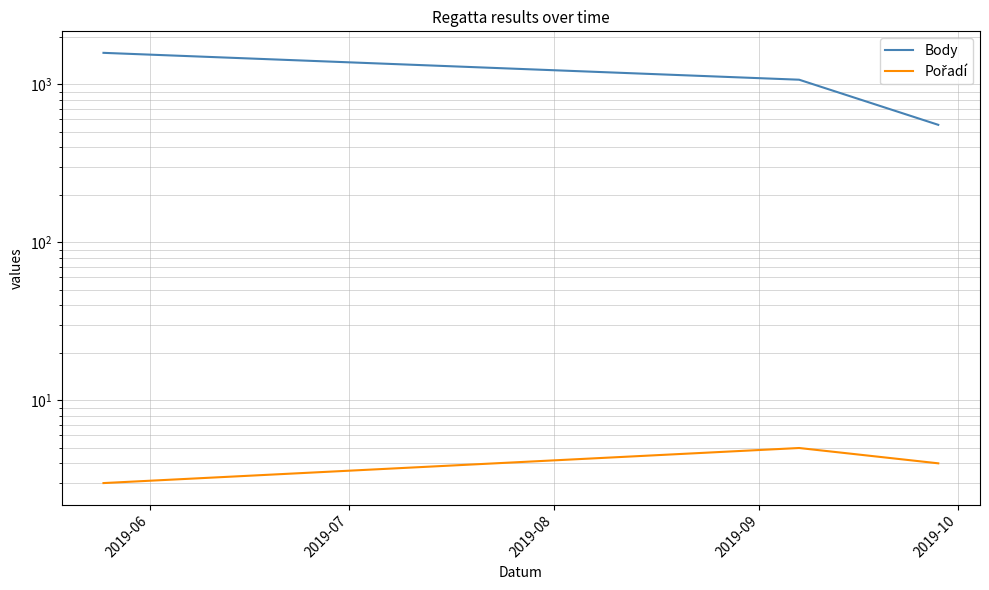

What is the sum of all Pořadí values?

12